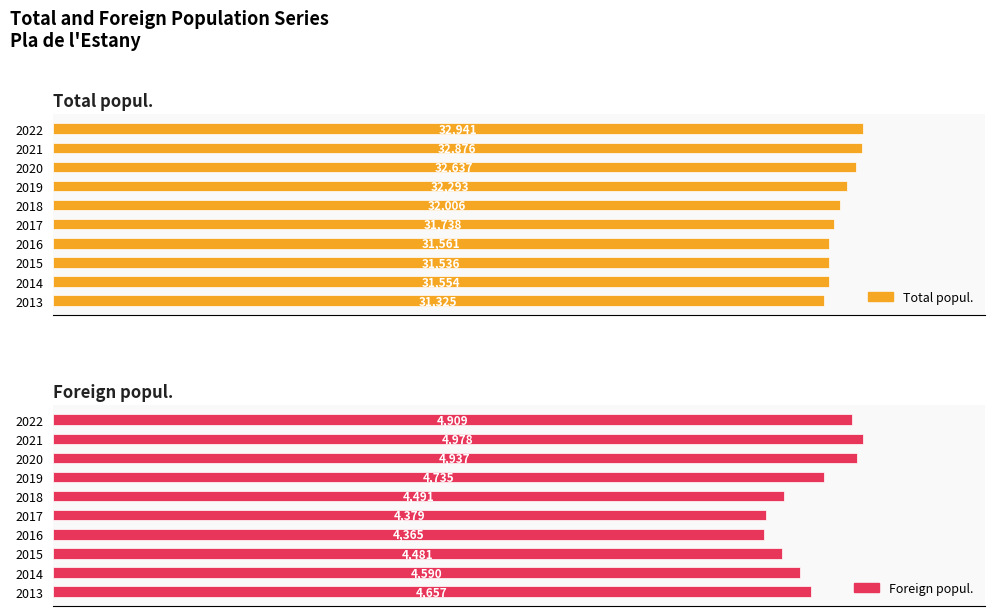

Does the chart contain stacked bars?

No